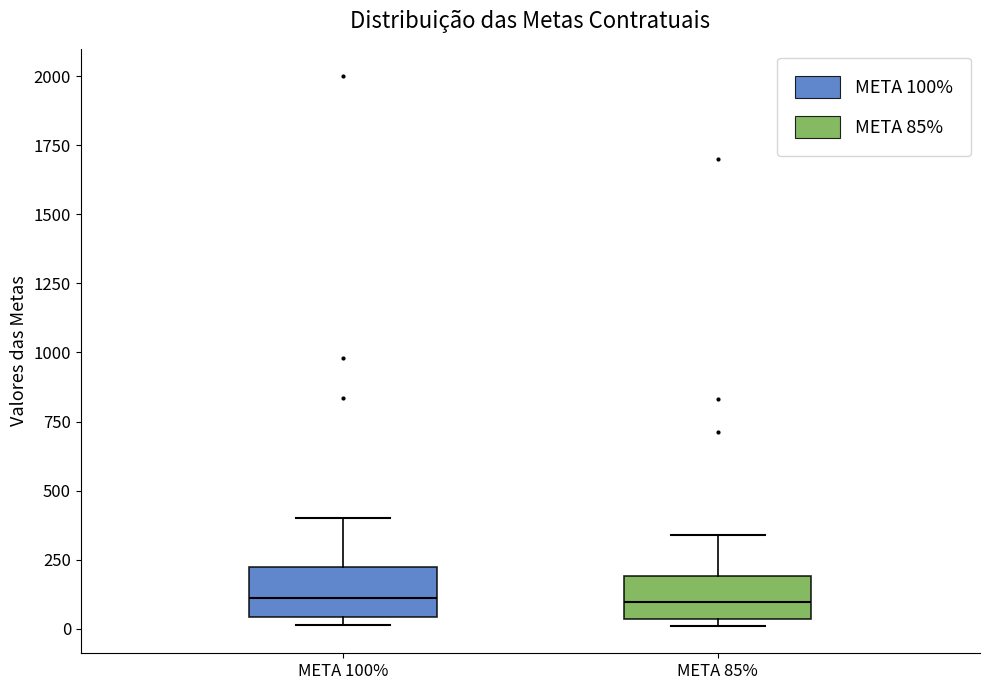

Where is the lower edge of the box for META 85% on the y-axis? The values are not printed on the chart, so give them approximately, as read against the axis.

50